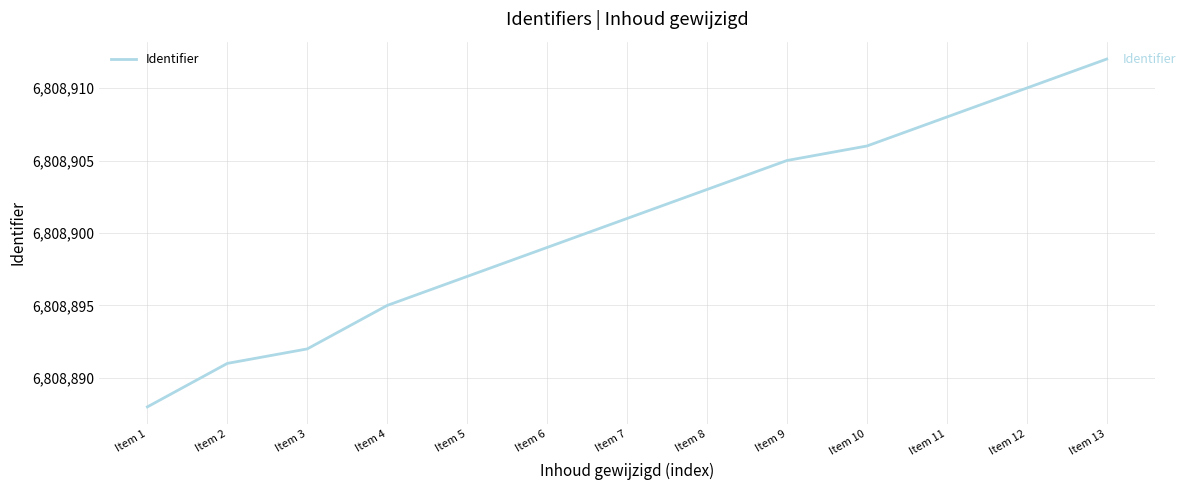

Read the value at Item 10.

6808906